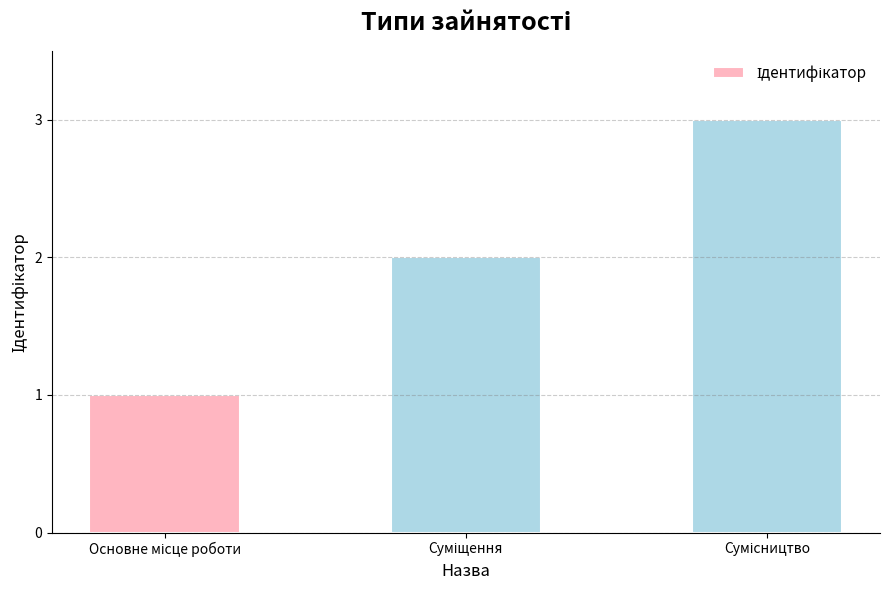

What is the maximum value shown in the chart?

3